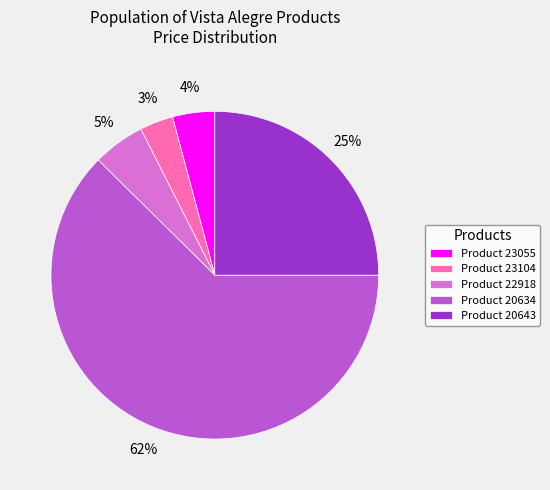

How many segments does this pie chart have?

5